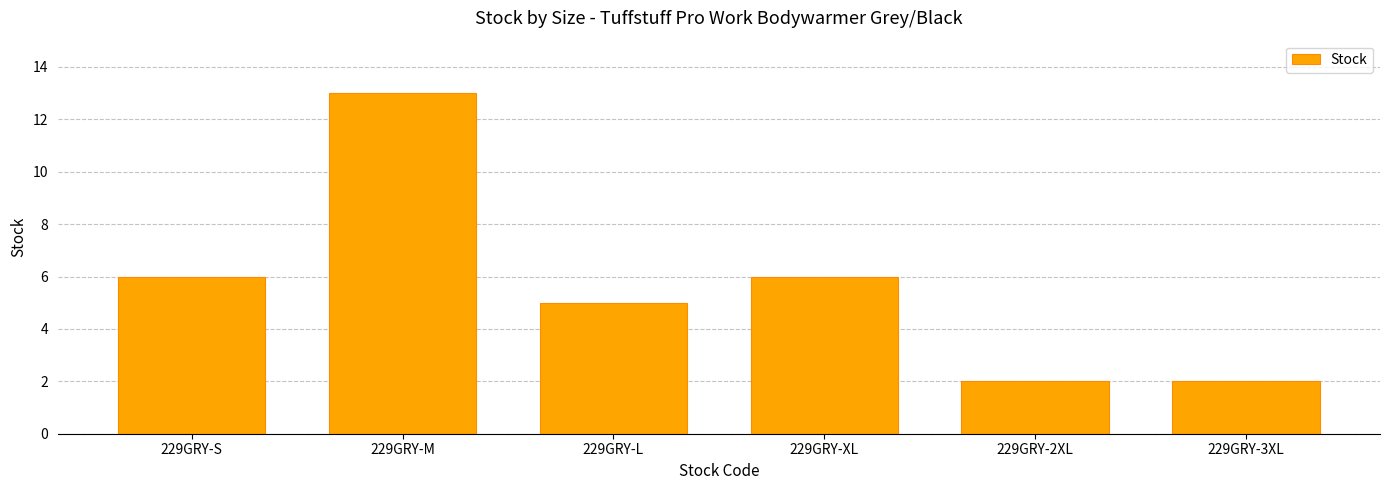

The value at 229GRY-XL is 10. True or false?

False